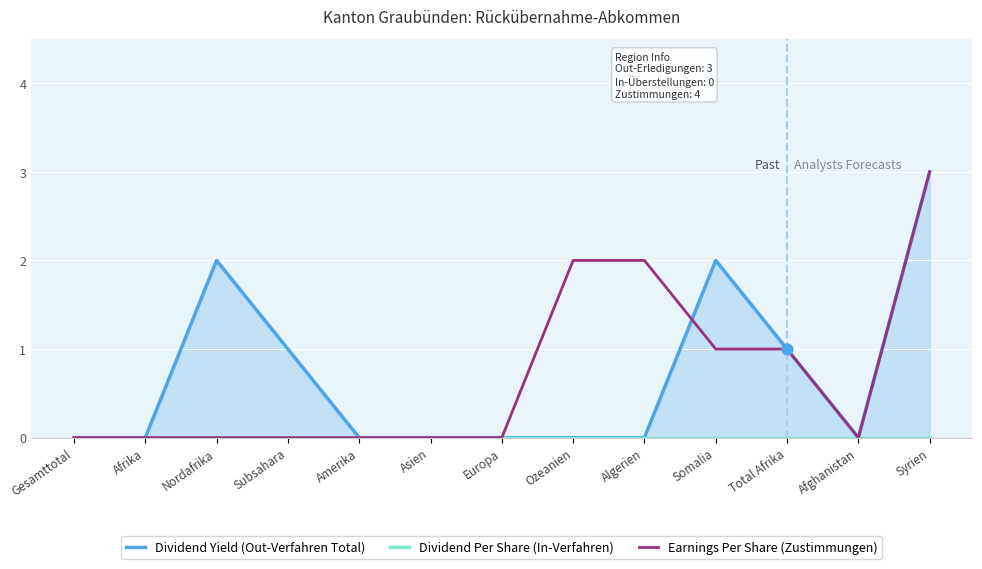

Which series contains the lowest Y value?

Dividend Yield (Out-Verfahren Total)